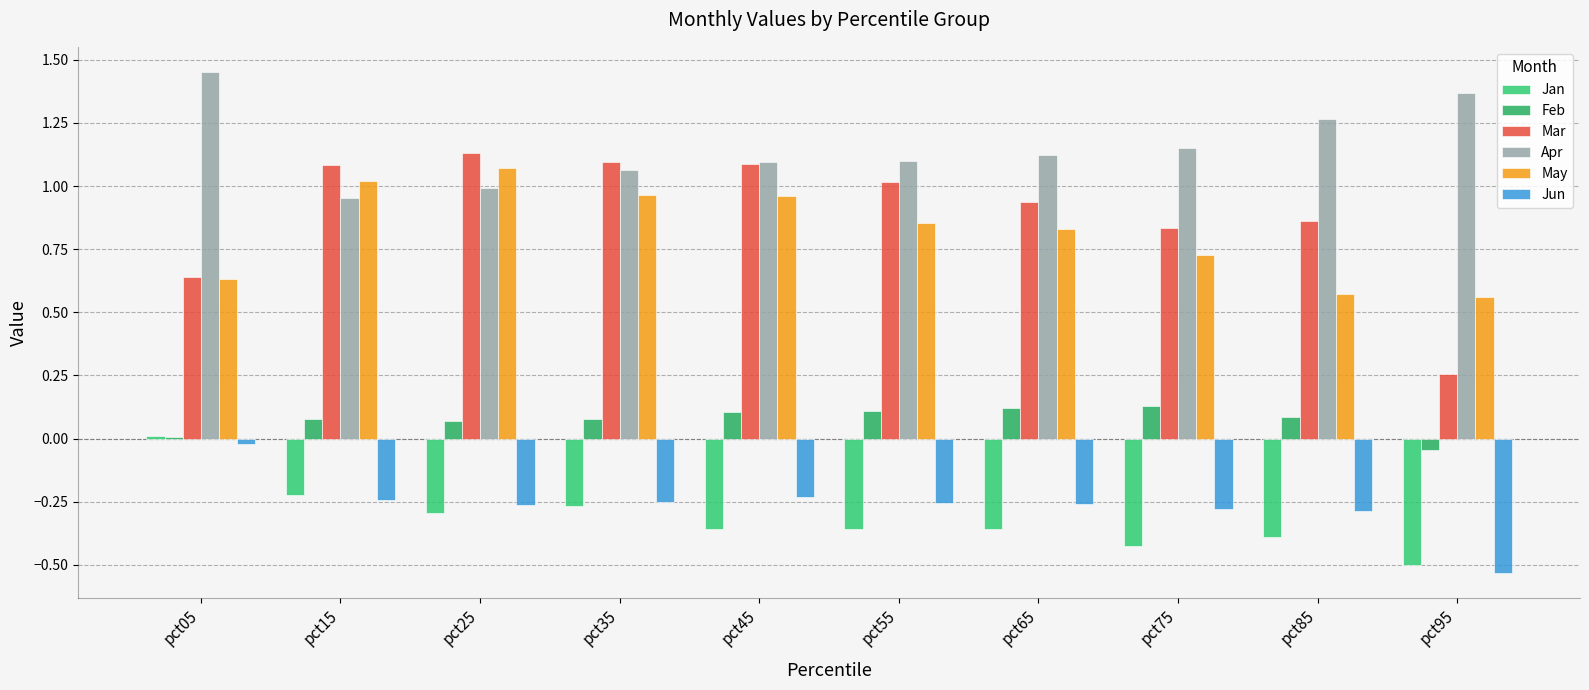

Which series has the largest range (max minus min)?

Mar